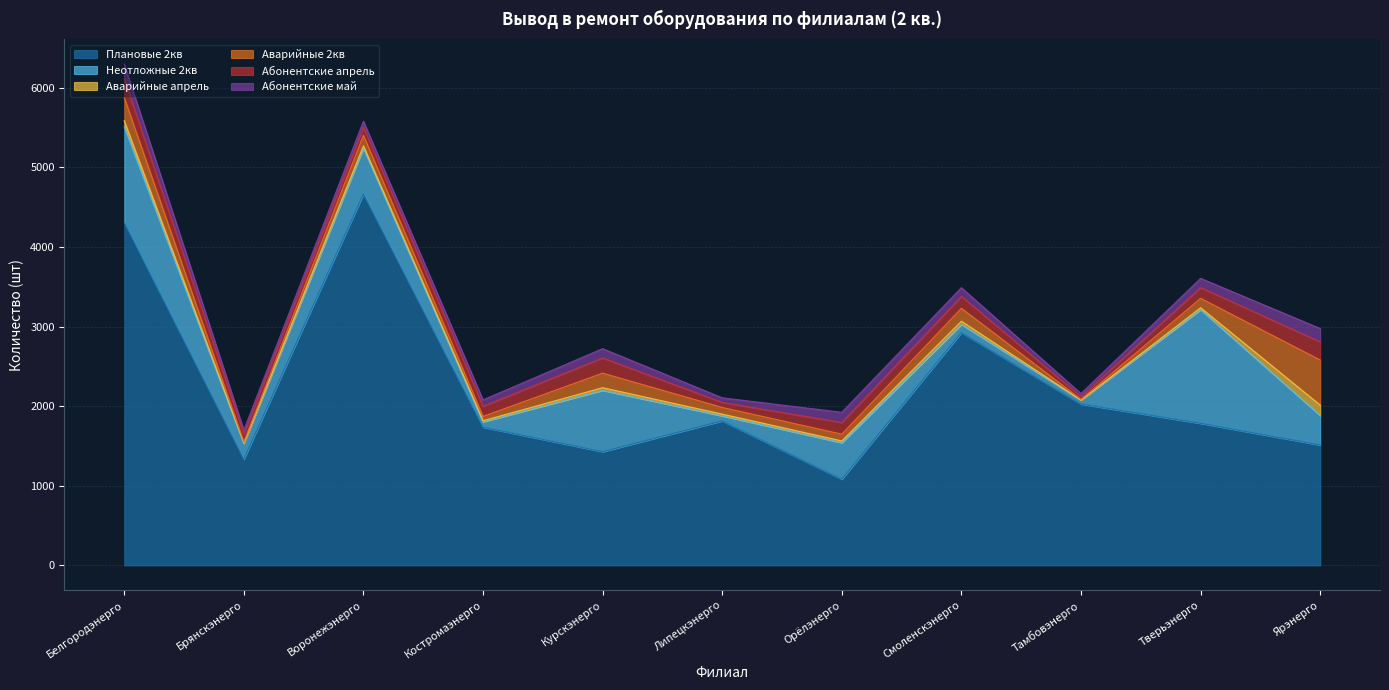

List the labels in order of Абонентские апрель value, largest first.

Белгородэнерго, Ярэнерго, Курскэнерго, Смоленскэнерго, Орёлэнерго, Тверьэнерго, Костромаэнерго, Воронежэнерго, Брянскэнерго, Липецкэнерго, Тамбовэнерго